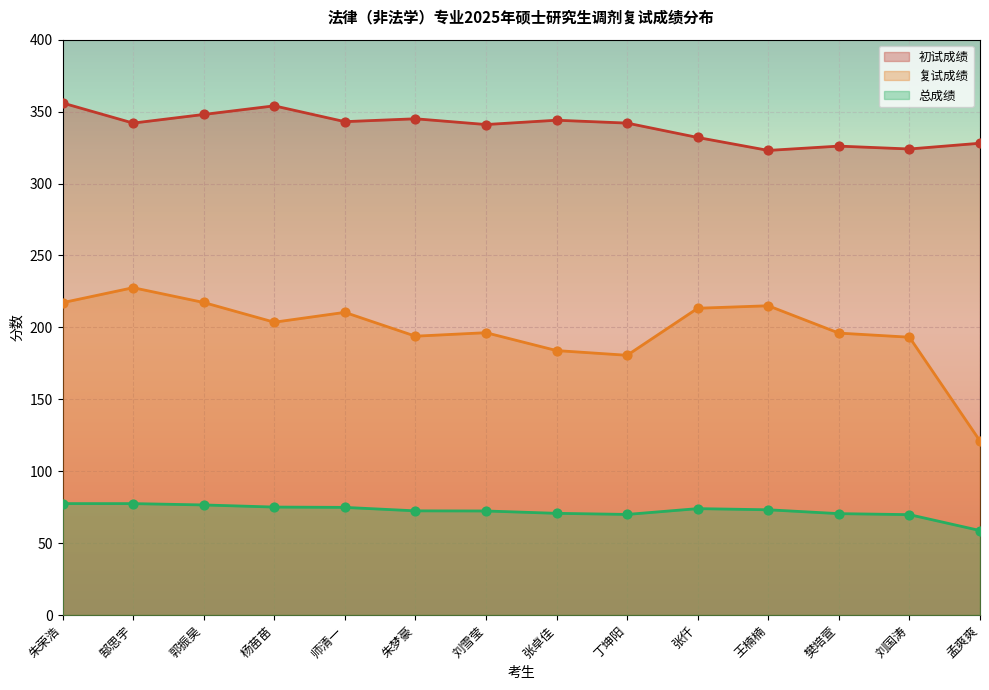

What is the total value across all series at 郜思宇?

647.0